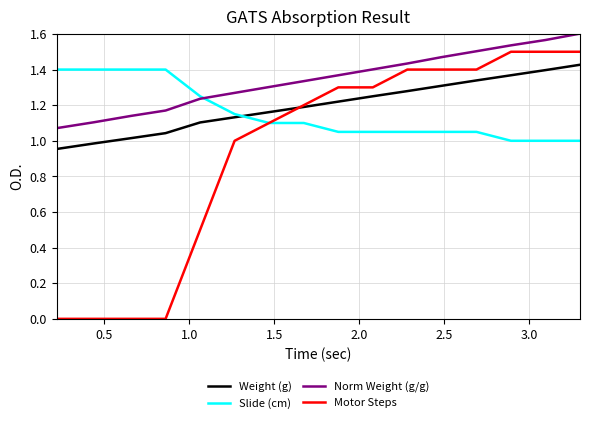

Which series has the largest total across all categories?

Norm Weight (g/g)